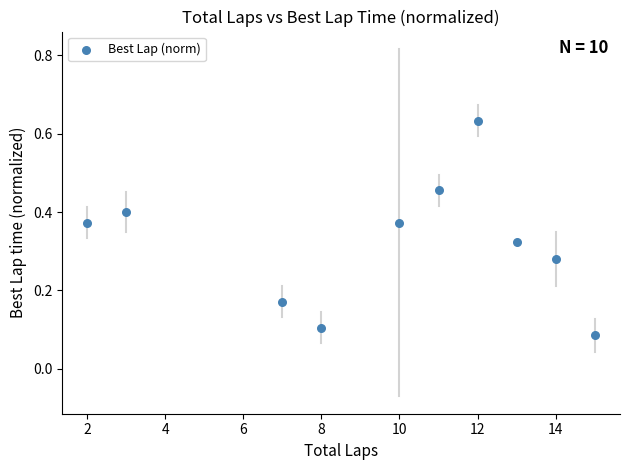

What is the range of X values (max minus min)?

13.0